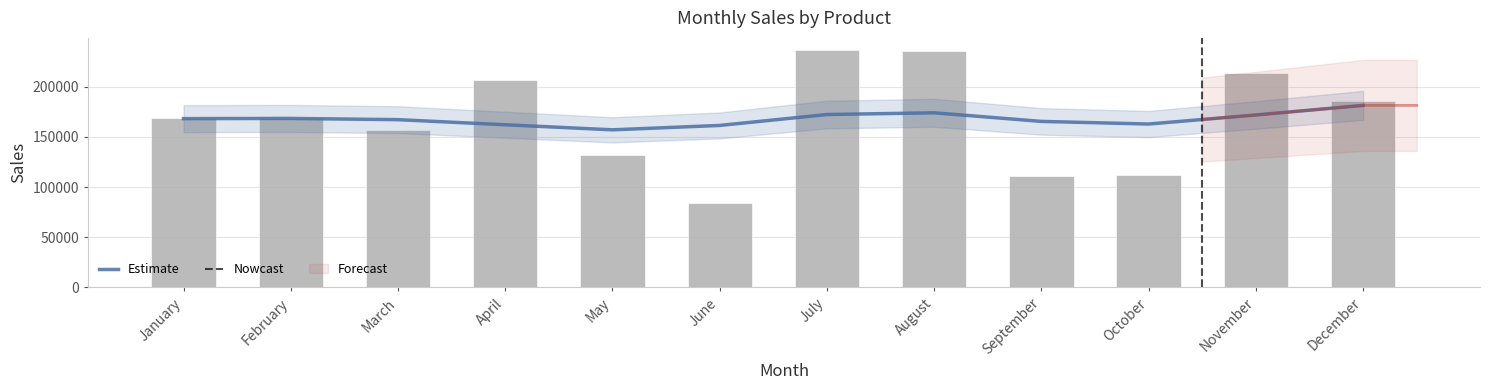

The Monthly Sales series shows 206572 at April. True or false?

True